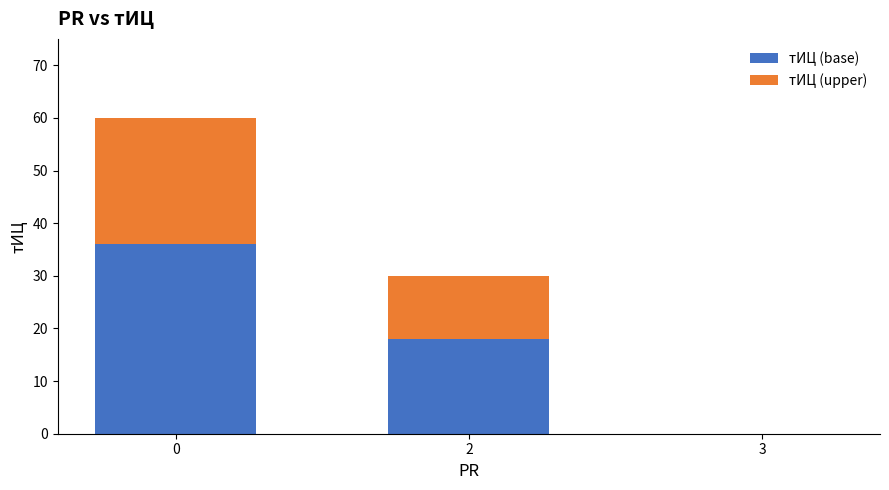

What is the sum of the тИЦ (base) values at 2 and 3?

18